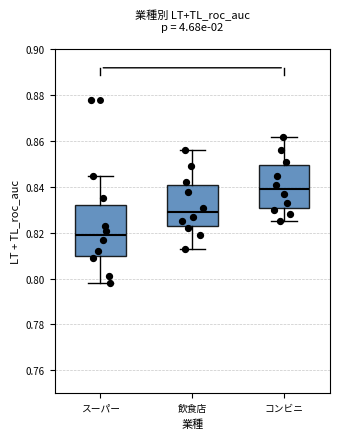

Where does the upper whisker of the box for スーパー end on the y-axis? The values are not printed on the chart, so give them approximately, as read against the axis.

0.846